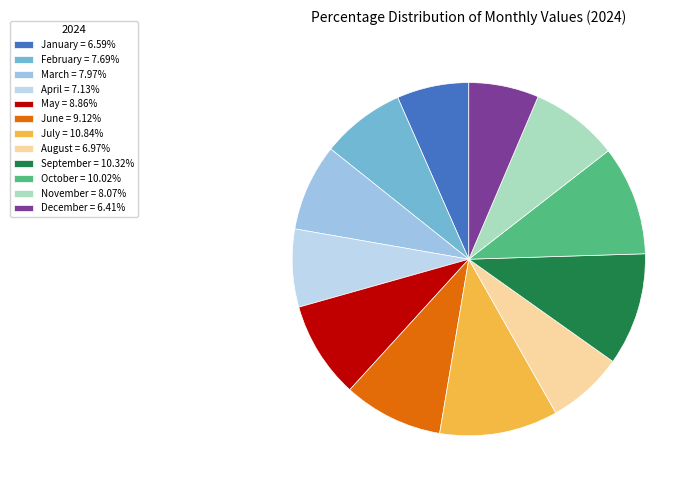

Between May and June, which is larger?

June